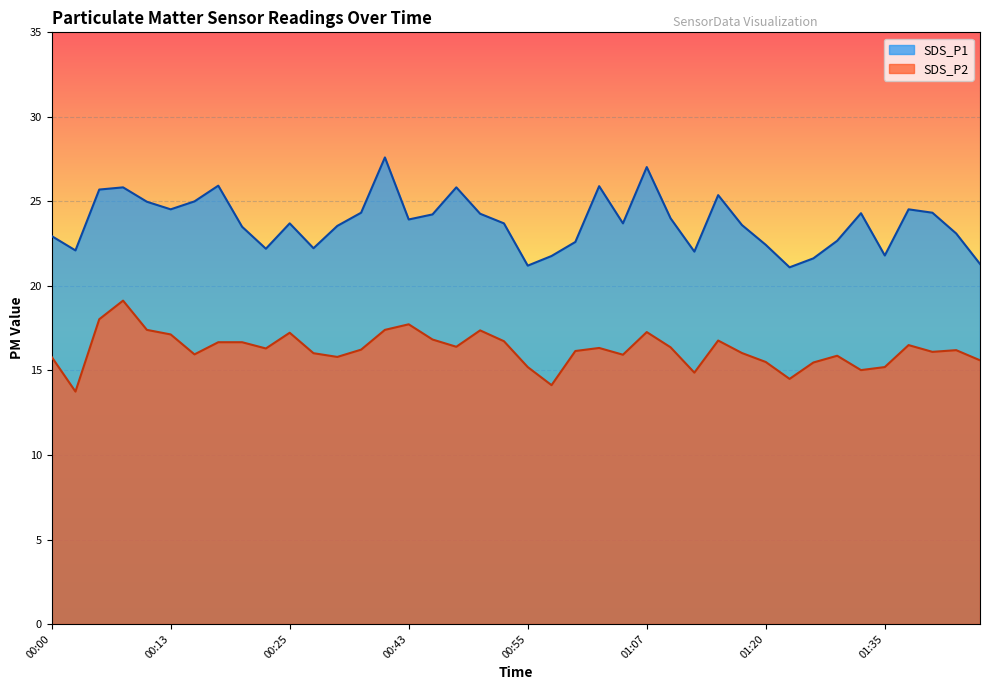

Reading left to right, transcribe all the data shown in this chart.

SDS_P1: 22.9	22.1	25.7	25.8	25.0	24.5	25.0	25.9	23.5	22.2	23.7	22.2	23.6	24.3	27.6	23.9	24.2	25.8	24.3	23.7	21.2	21.8	22.6	25.9	23.7	27.0	24.0	22.0	25.4	23.6	22.4	21.1	21.6	22.7	24.3	21.8	24.5	24.3	23.1	21.3
SDS_P2: 15.8	13.8	18.0	19.1	17.4	17.1	15.9	16.7	16.7	16.3	17.2	16.0	15.8	16.2	17.4	17.7	16.8	16.4	17.4	16.7	15.2	14.1	16.1	16.3	15.9	17.3	16.4	14.9	16.8	16.0	15.5	14.5	15.5	15.9	15.0	15.2	16.5	16.1	16.2	15.6